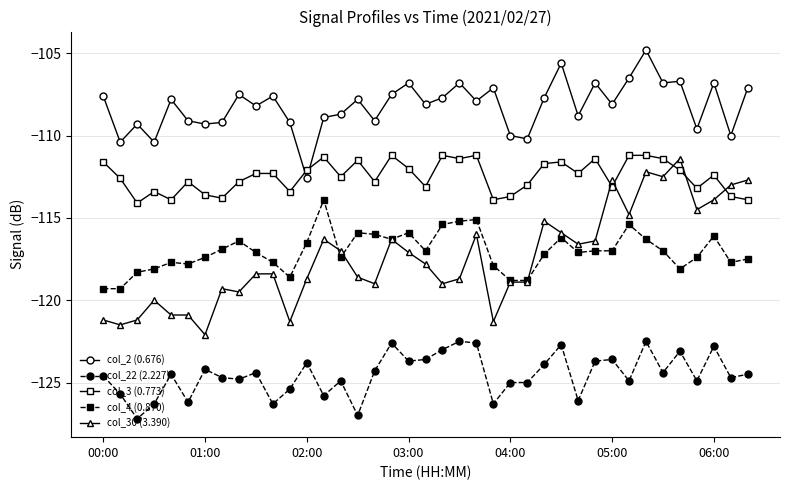

True or false: col_2 (0.676) and col_22 (2.227) cross at least once.

False